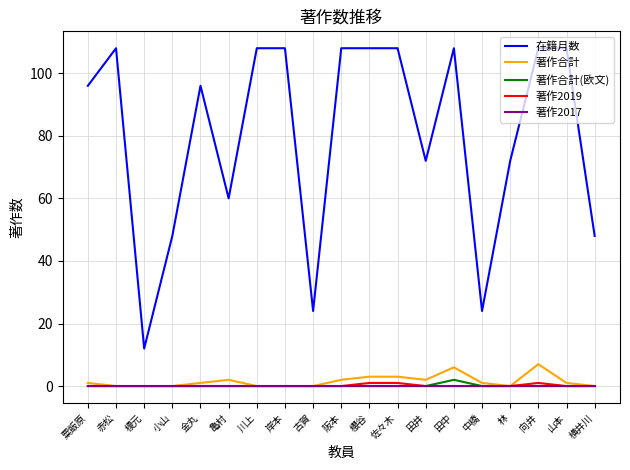

Which series changed the most between 榎元 and 小山?

在籍月数